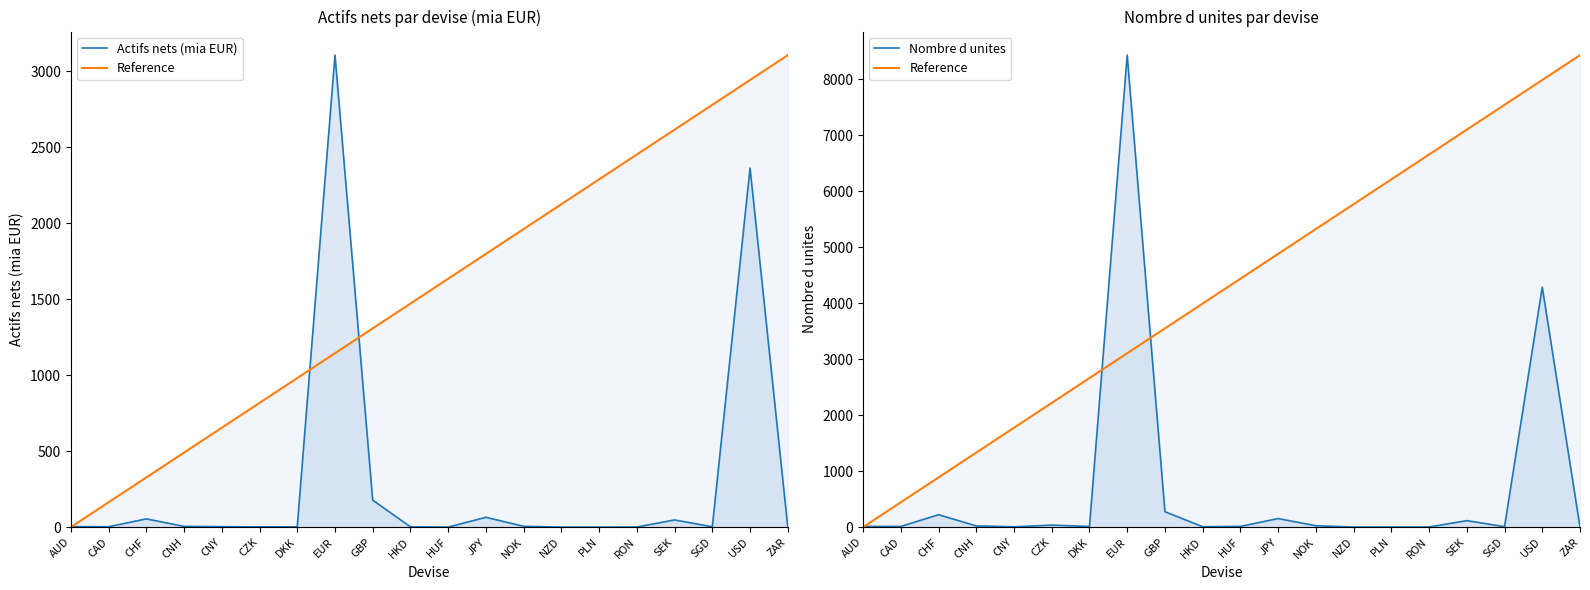

How many lines are shown in the chart?

3